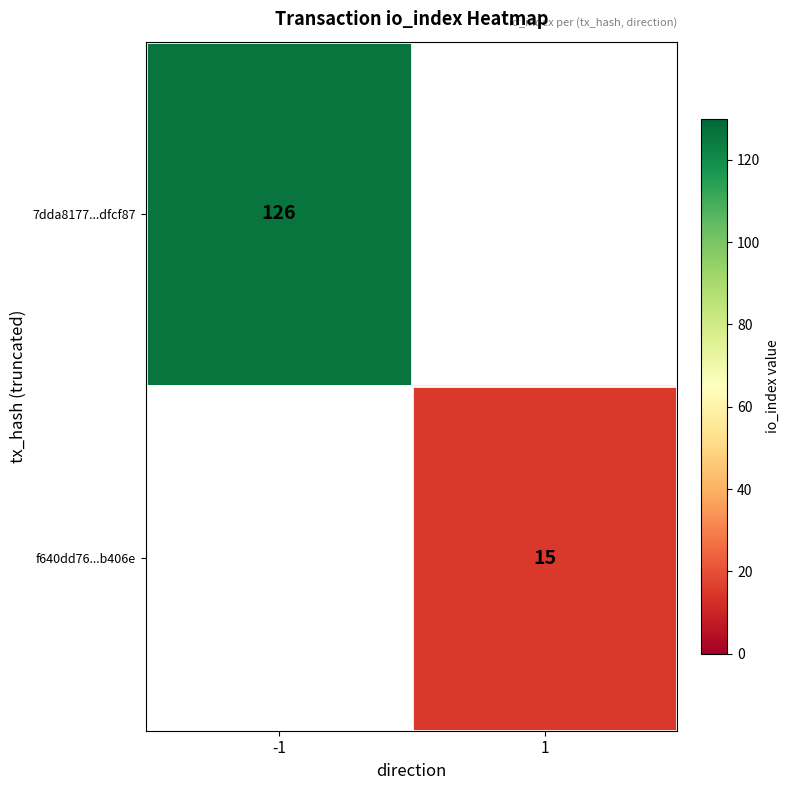

The value of 7dda8177...dfcf87 at -1 is 39. True or false?

False